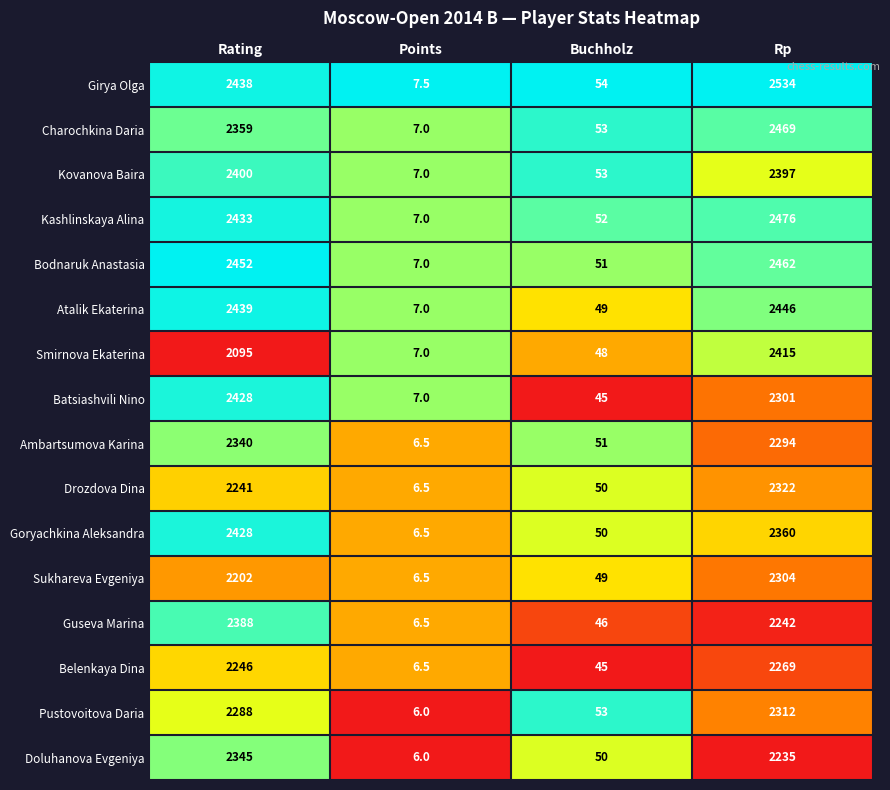

Where does the Guseva Marina series first go above 2242?

Rating